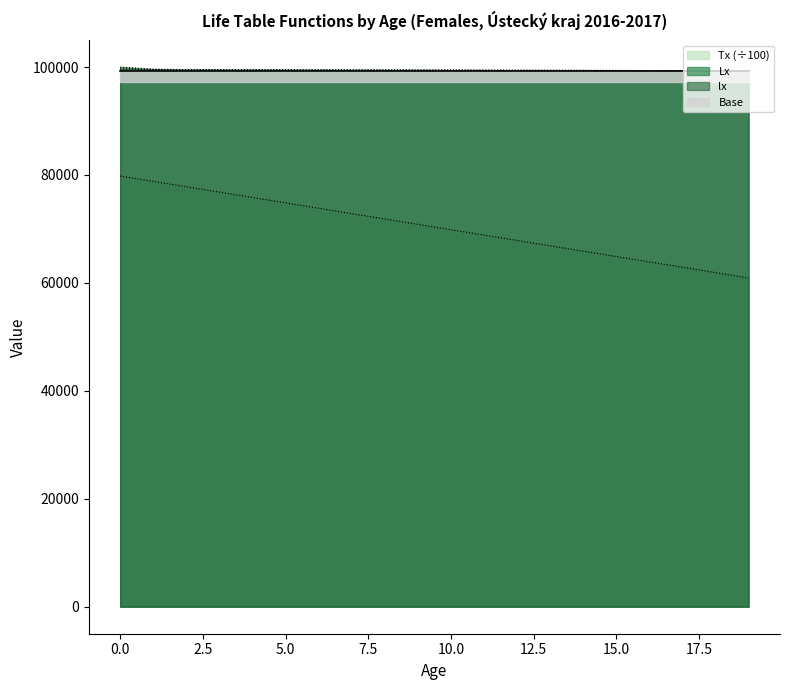

Does the chart display data point markers on the line(s)?

No